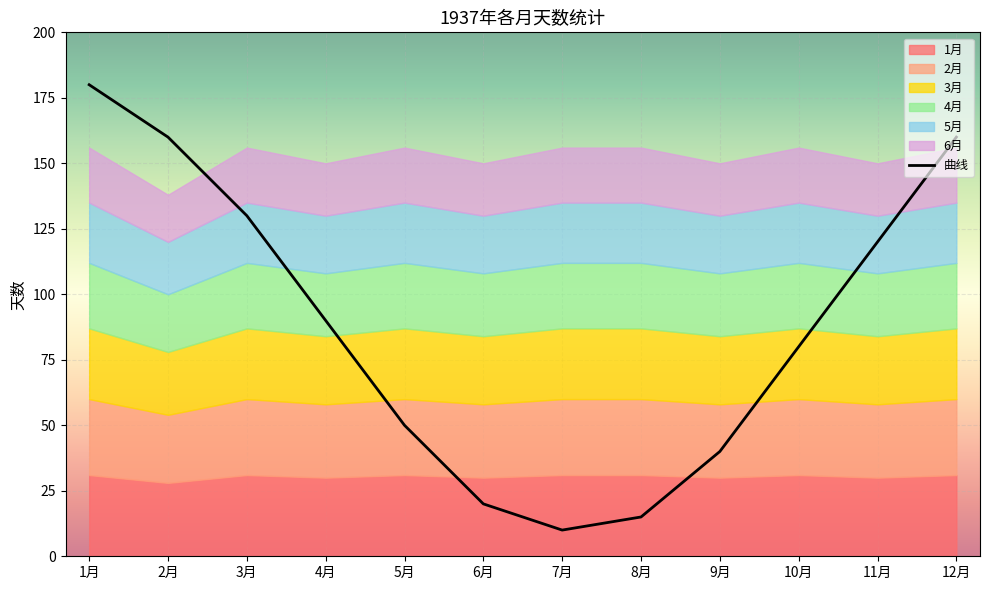

At which label does the data first exceed 90?

1月